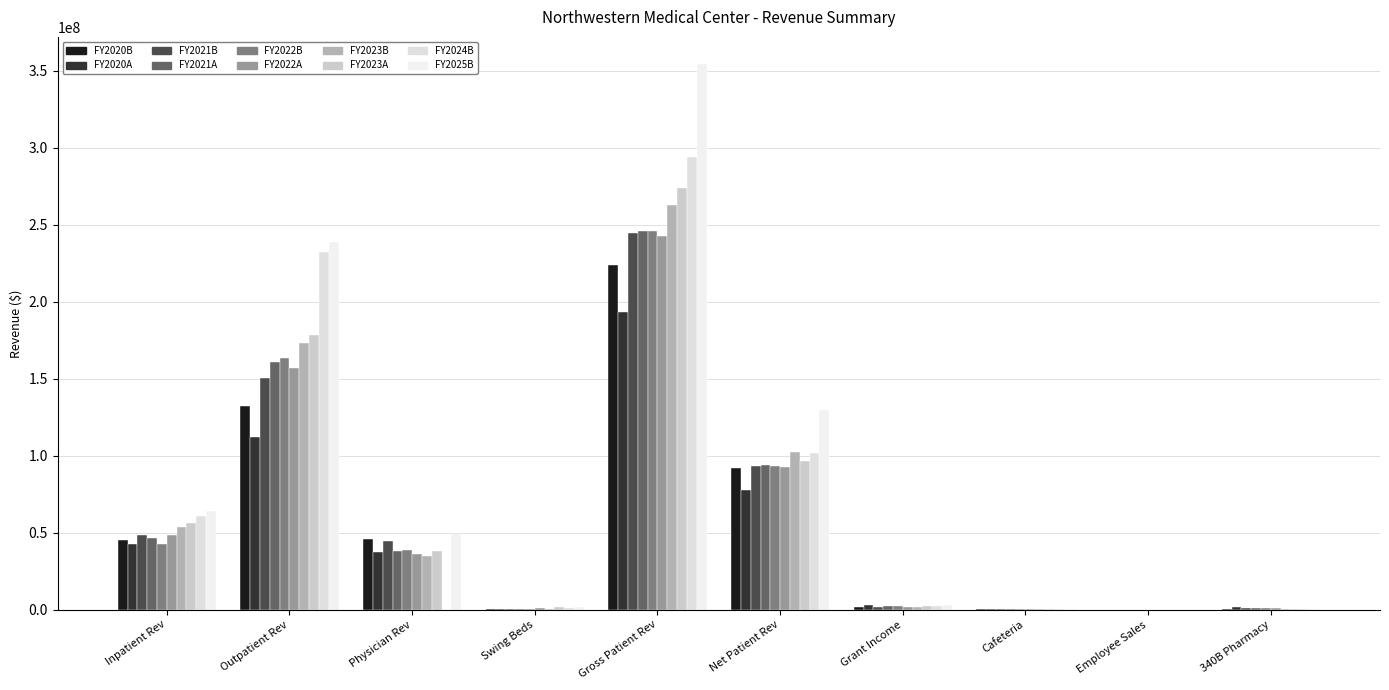

Are the bars horizontal?

No